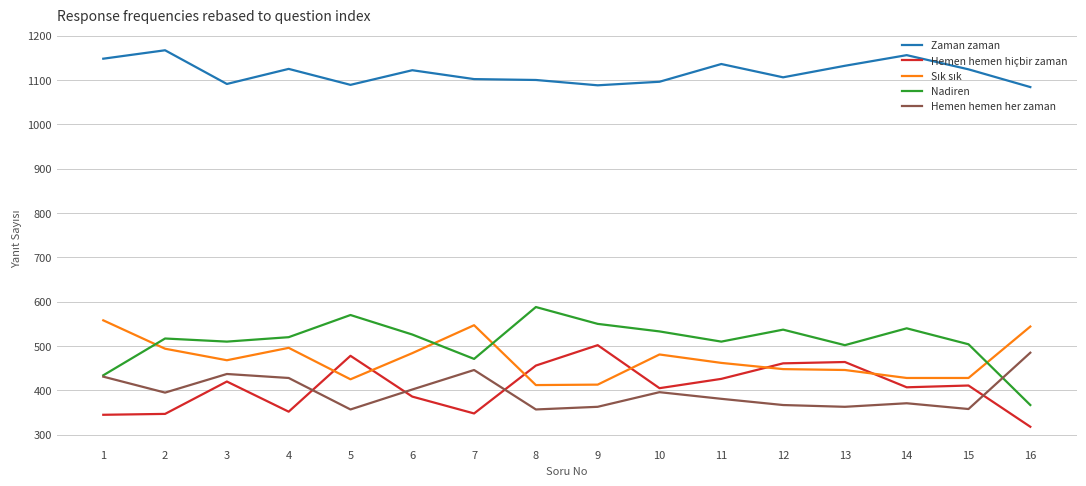

What is the highest value of the Zaman zaman series?

1167